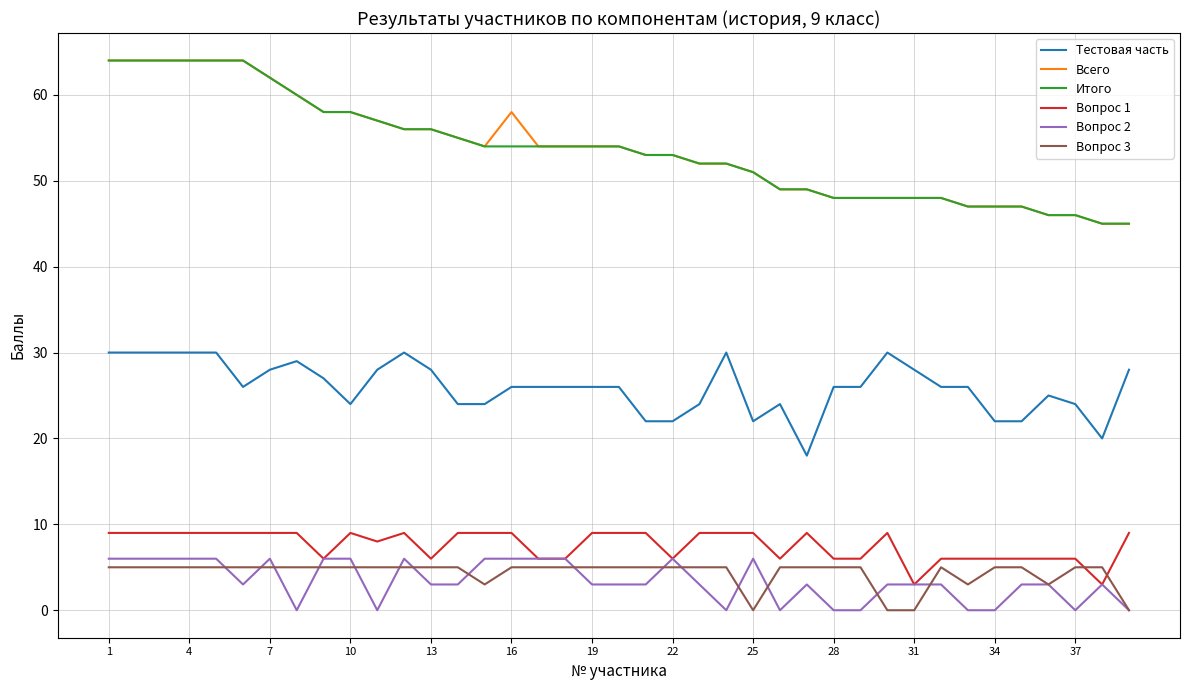

After their last crossing, which series has the higher values: Вопрос 1 or Вопрос 3?

Вопрос 1